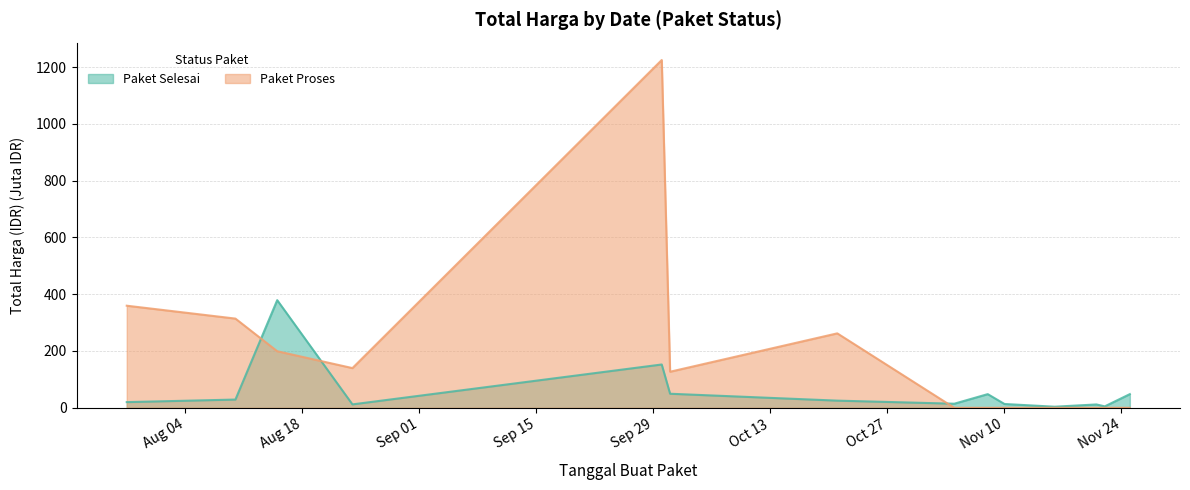

What is the highest value of the Paket Selesai series?

379.1